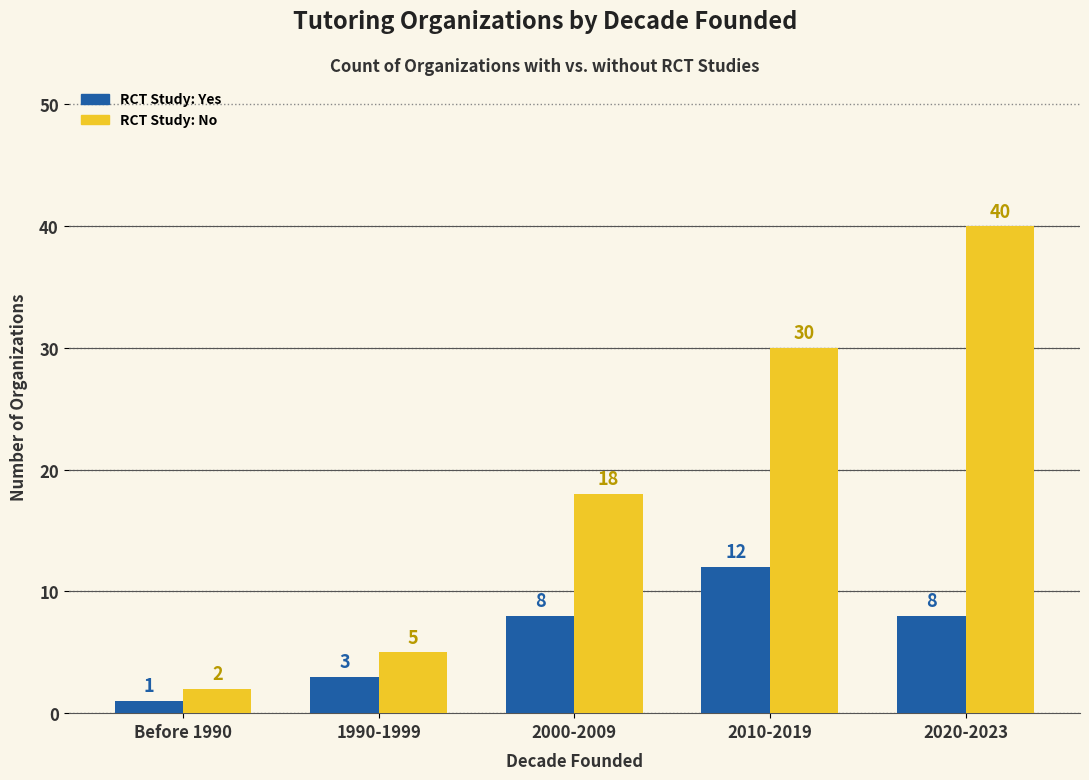

What is the difference between the RCT Study: Yes values at 2010-2019 and 2000-2009?

4